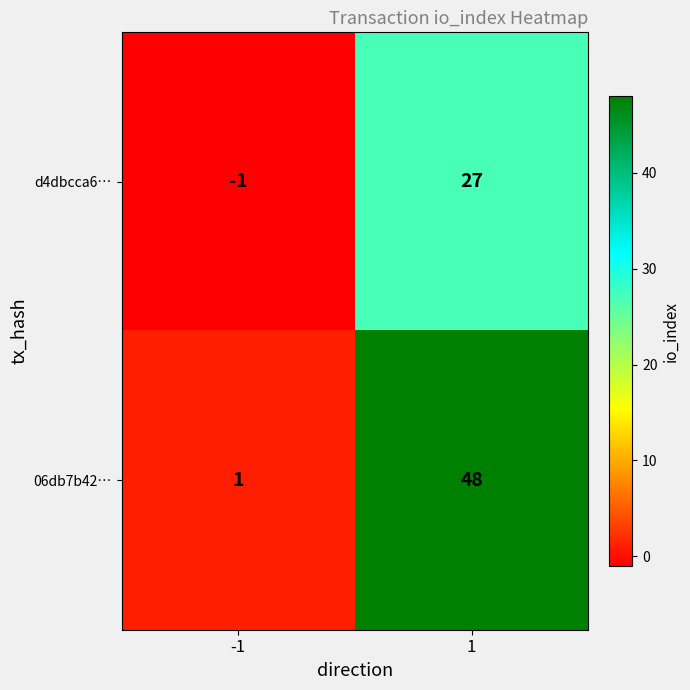

List the series in order of their overall mean, highest first.

06db7b42…, d4dbcca6…